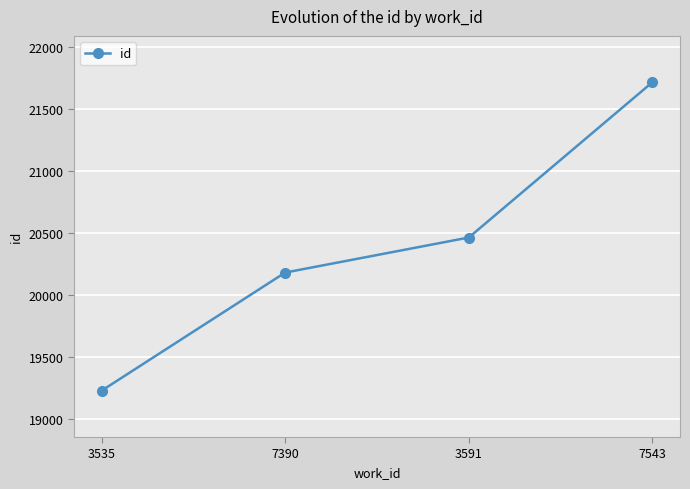

How many lines are shown in the chart?

1